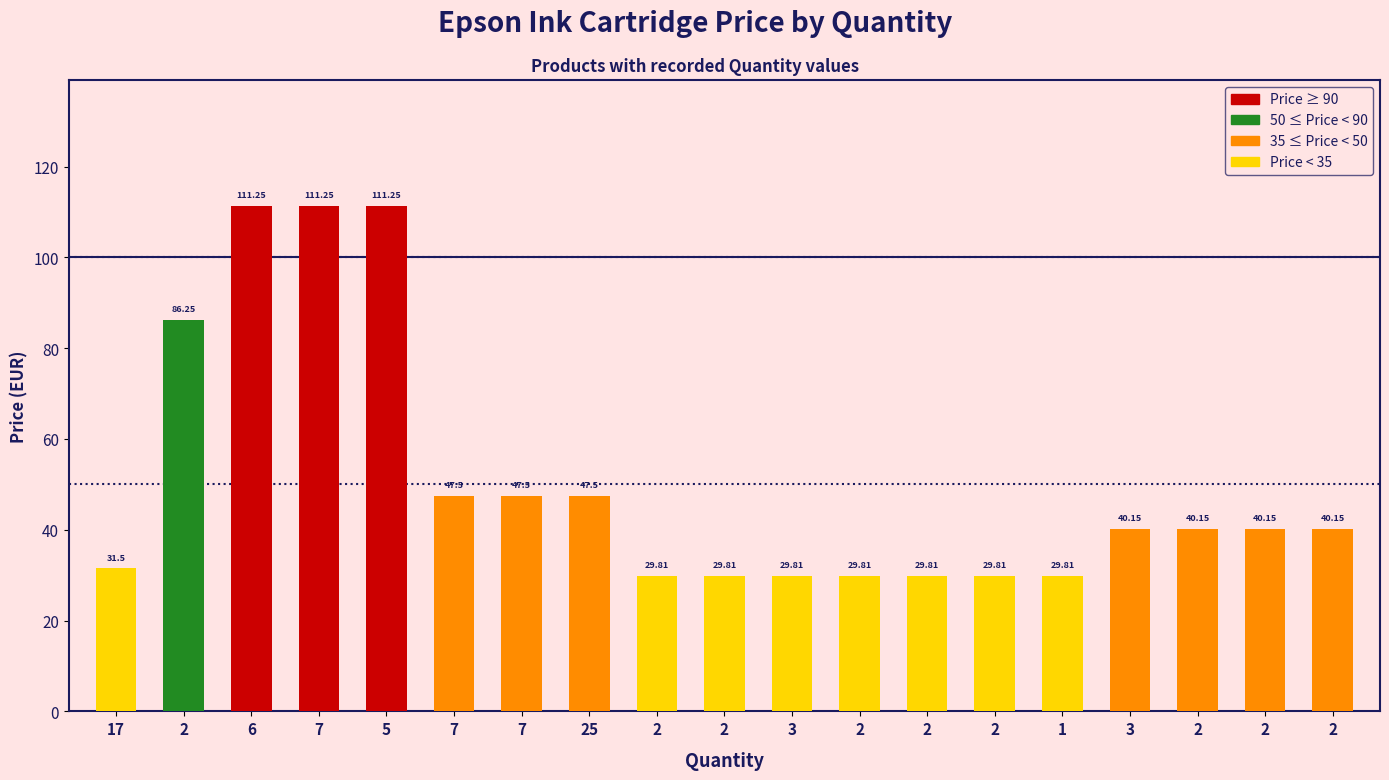

What is the sum of all values?

963.3